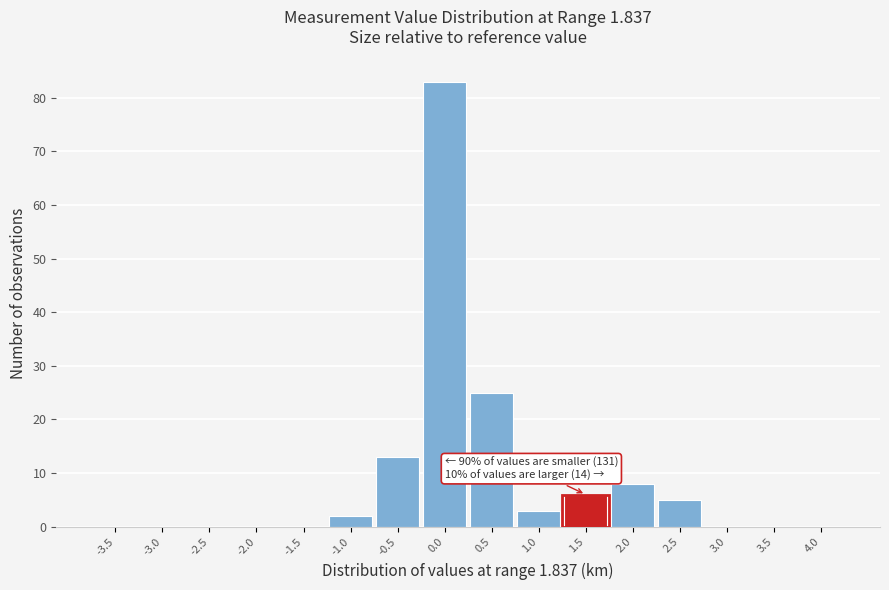

Reading left to right, extract all data points from this chart.

-3.5=0	-3.0=0	-2.5=0	-2.0=0	-1.5=0	-1.0=2	-0.5=13	0.0=83	0.5=25	1.0=3	1.5=6	2.0=8	2.5=5	3.0=0	3.5=0	4.0=0